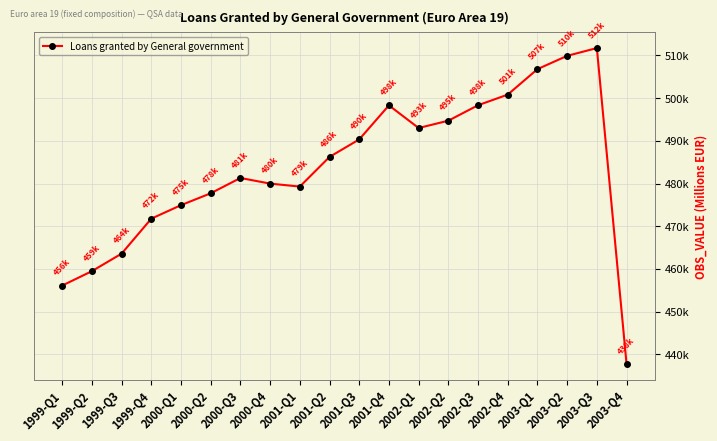

How many interior local peaks (higher than both neighbors) does the data have?

3